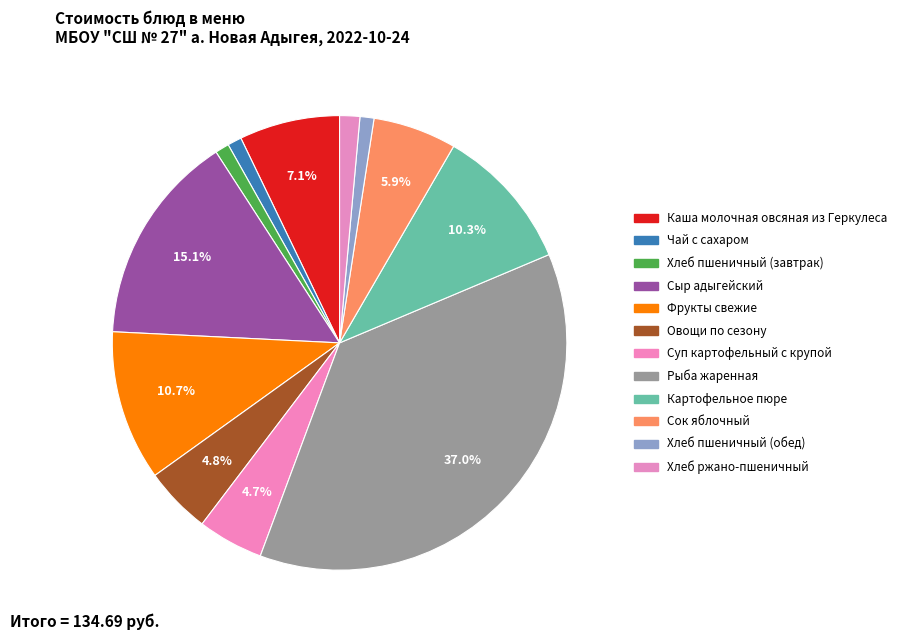

Is it true that Каша молочная овсяная из Геркулеса is 7% of the pie?

True